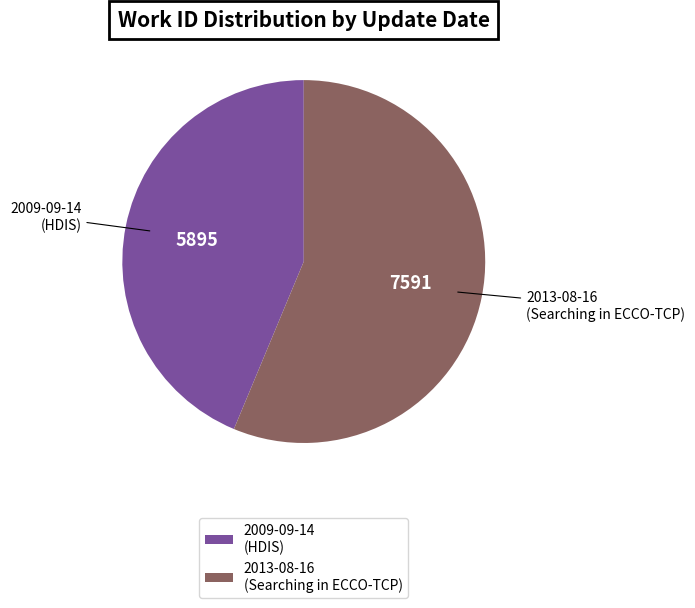

How many segments does this pie chart have?

2